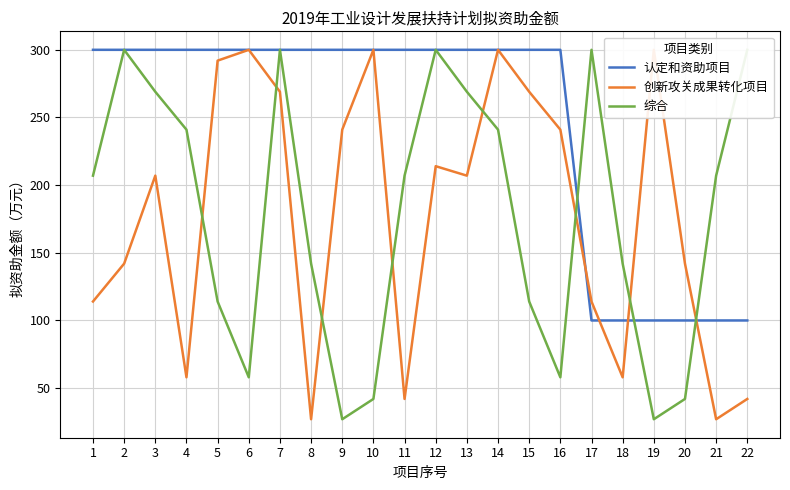

Which series ends up on top after the final intersection of 认定和资助项目 and 综合?

综合